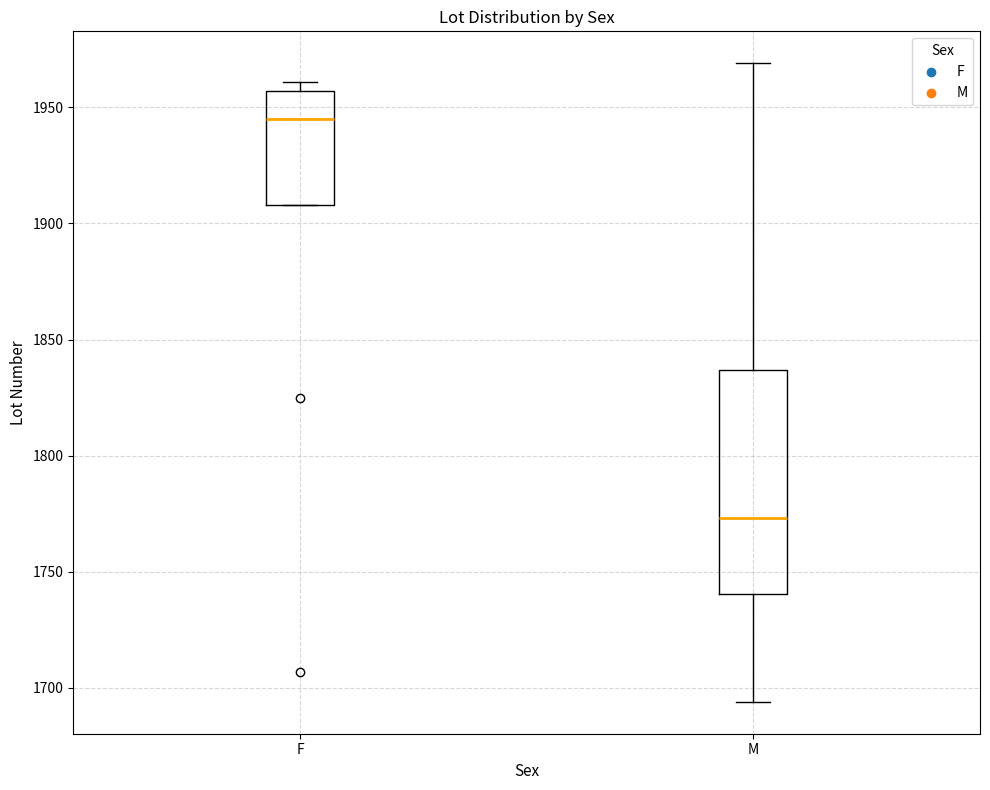

Where is the upper edge of the box for M on the y-axis? The values are not printed on the chart, so give them approximately, as read against the axis.

1835